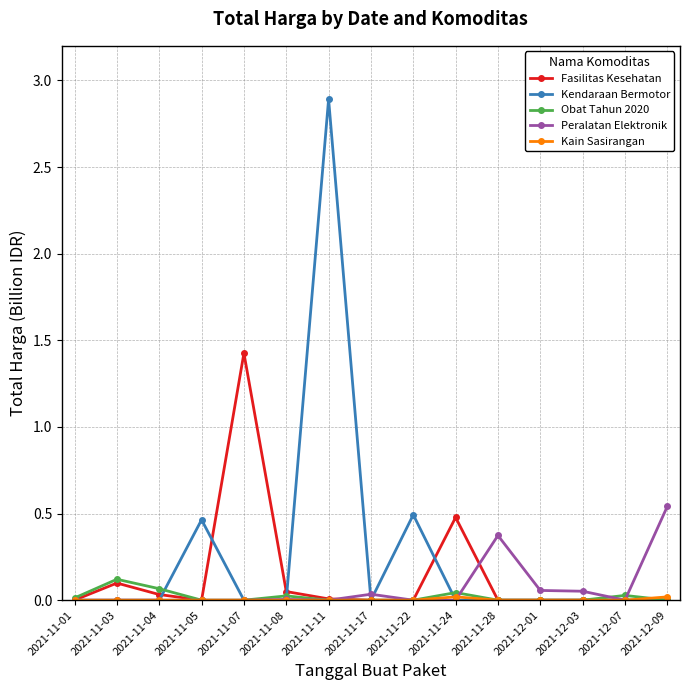

Is it true that Fasilitas Kesehatan equals 0.0 at 2021-11-28?

True